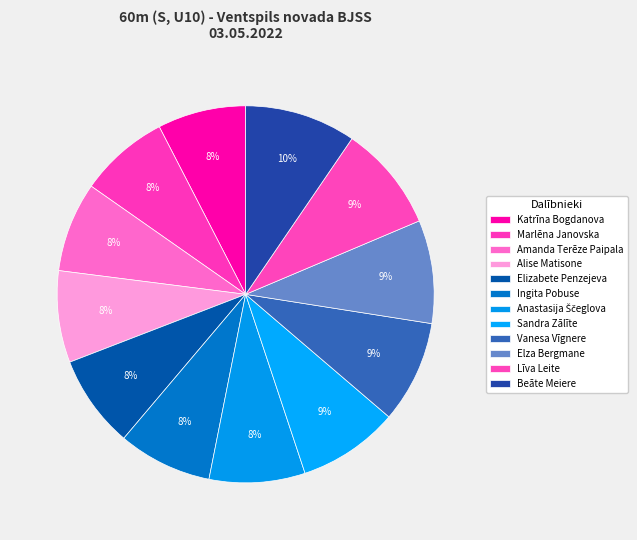

How many slices are in this pie chart?

12